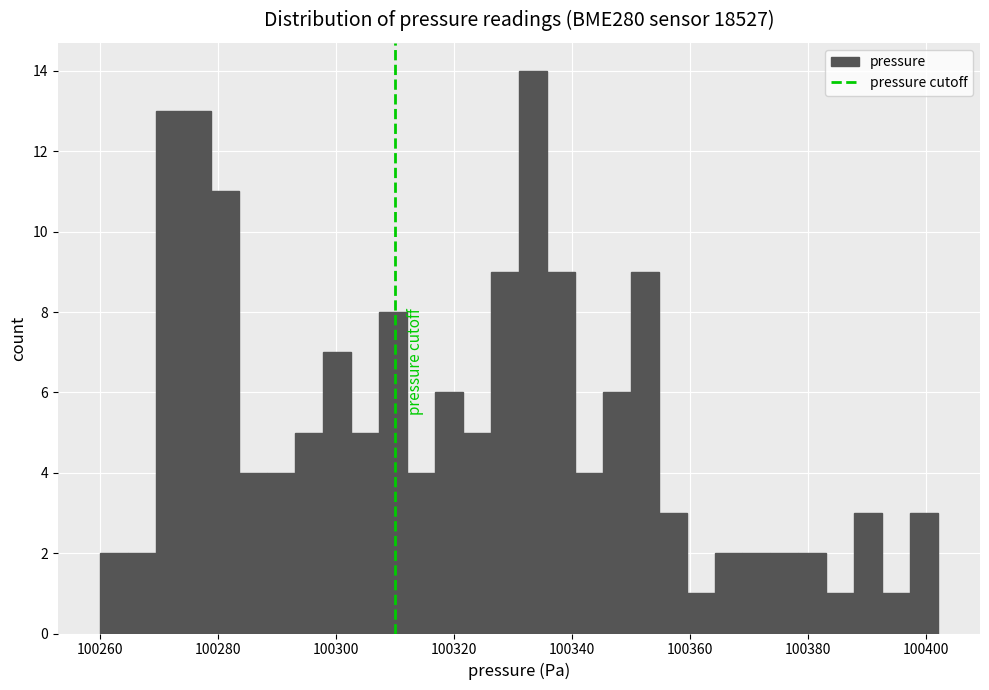

Around what value on the x-axis is the tallest bar? Give the approximate position of its centre, as read against the axis.

100334